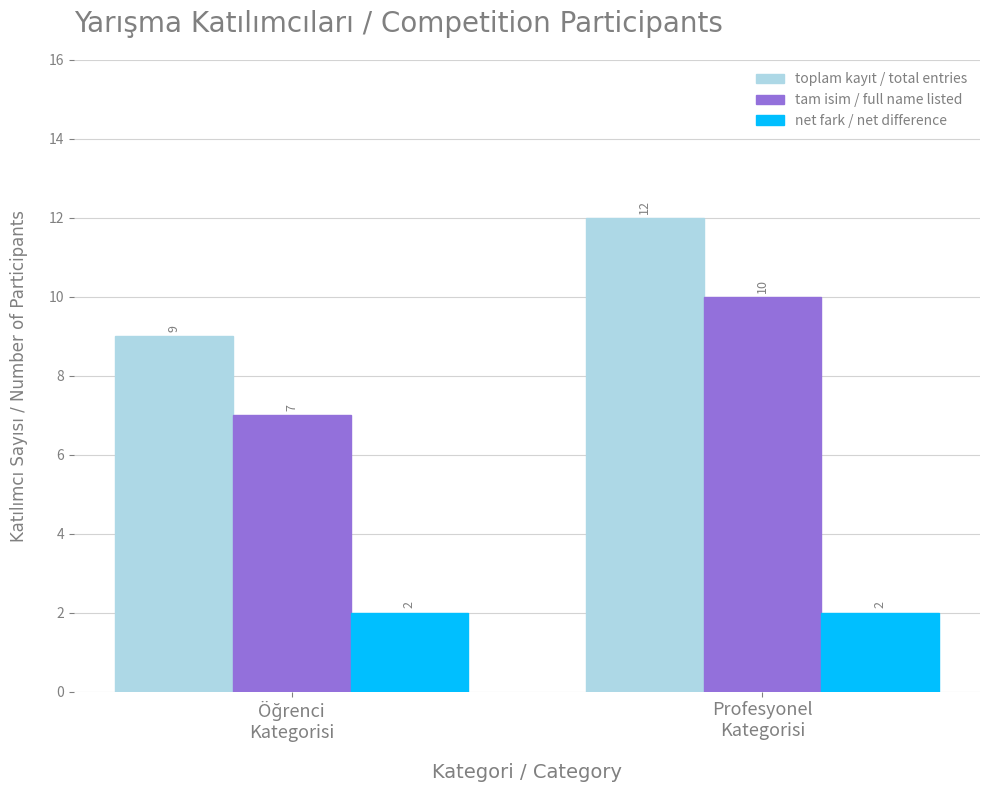

What is the highest value of the tam isim / full name listed series?

10